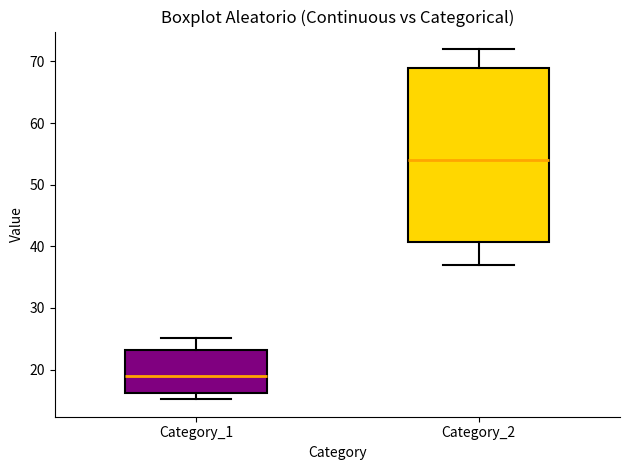

Comparing the boxes themselves (not the whiskers), which one is the tallest?

Category_2